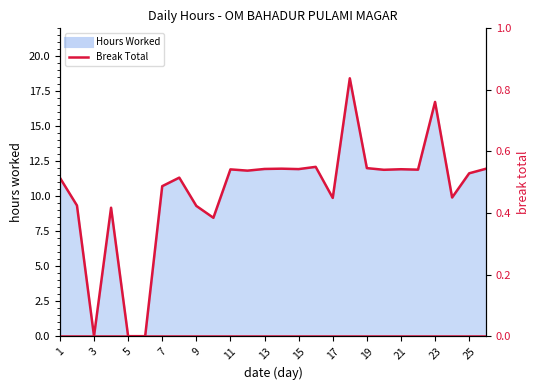

What is the maximum value shown in the chart?

18.4